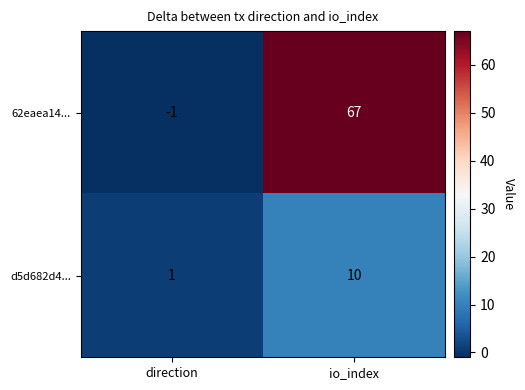

Rank the series at io_index from highest to lowest value.

62eaea14..., d5d682d4...